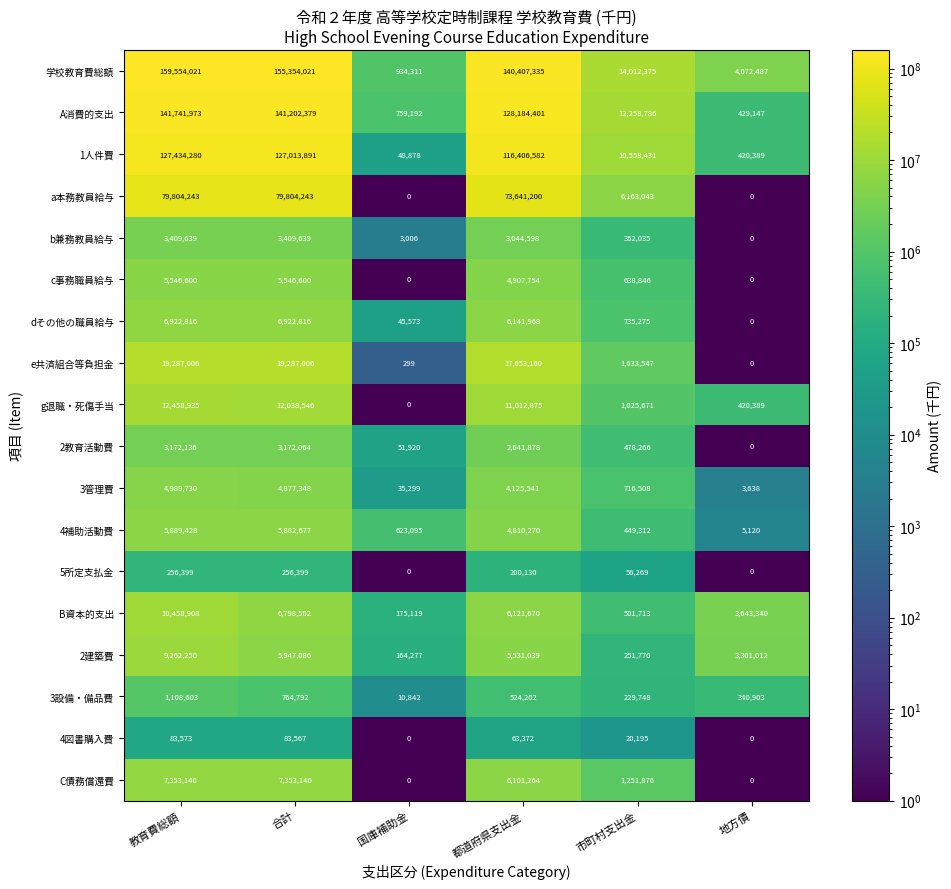

At which category is the sum across all series the highest?

教育費総額